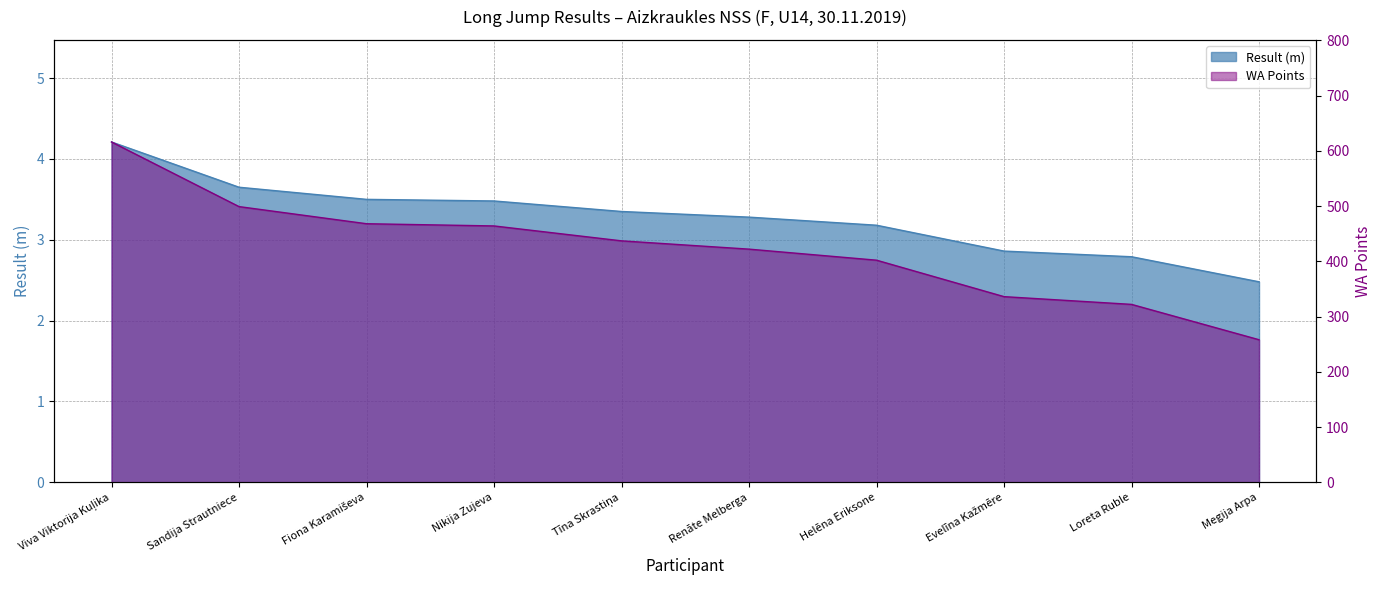

Where does the Result (m) series first go above 3?

Viva Viktorija Kuļika